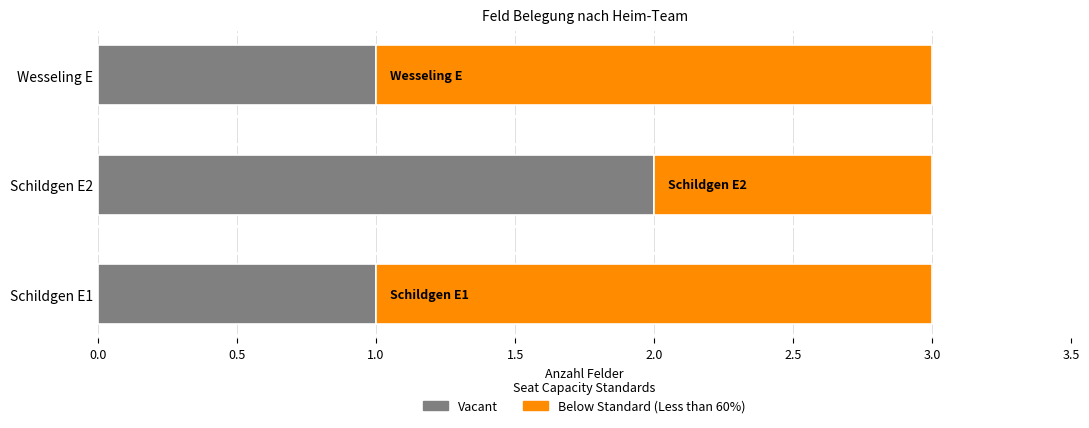

What is the total value across all series at Wesseling E?

3